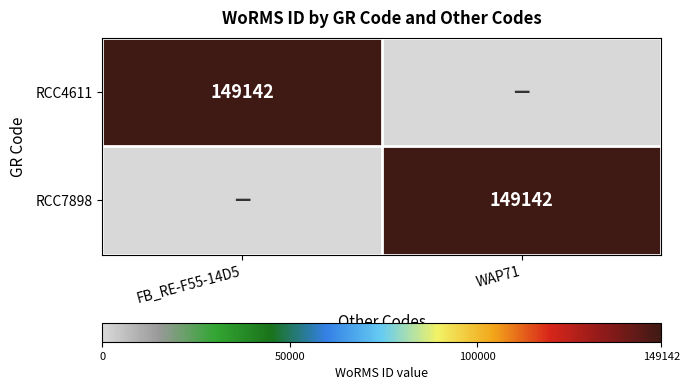

The RCC4611 series shows 31909 at FB_RE-F55-14D5. True or false?

False